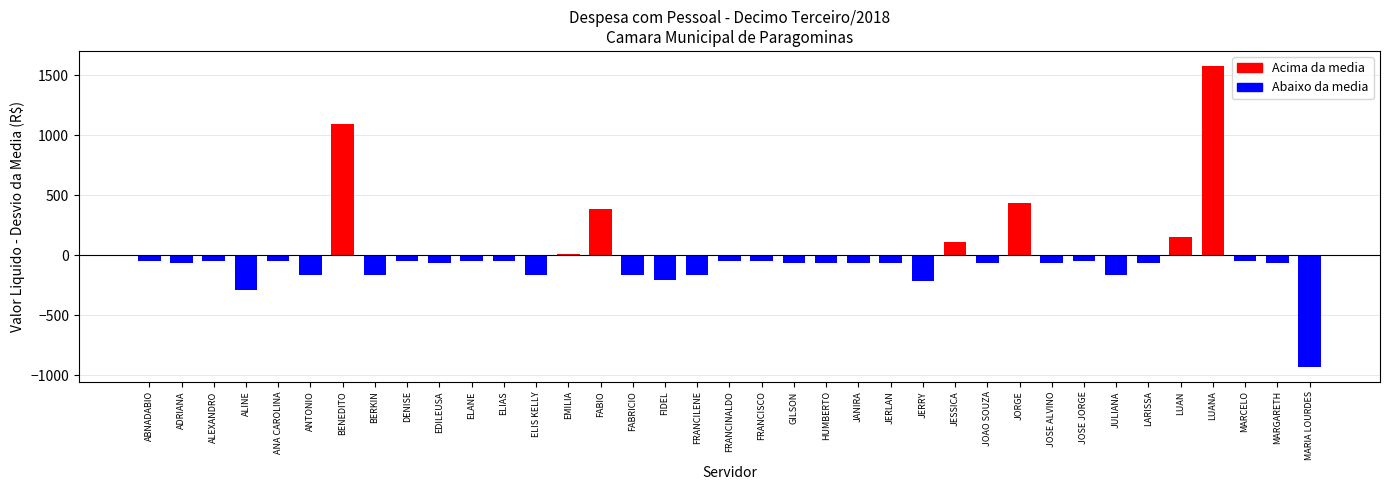

What is the maximum value shown in the chart?

1576.0